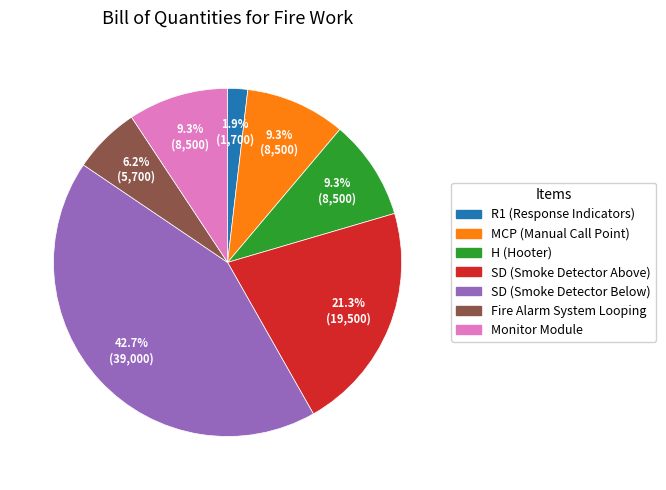

Between Fire Alarm System Looping and R1 (Response Indicators), which is larger?

Fire Alarm System Looping